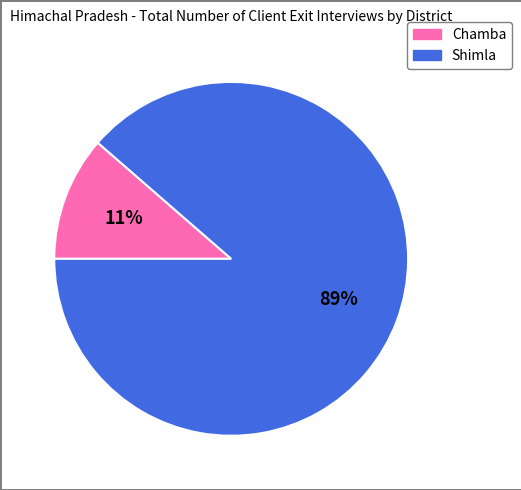

Is it true that Shimla is 99% of the pie?

False